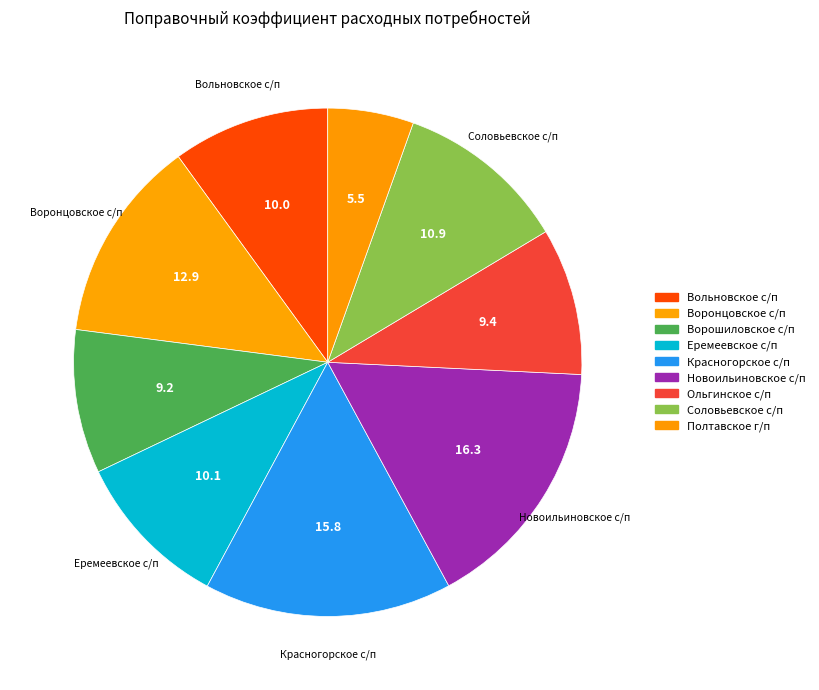

How many slices are in this pie chart?

9